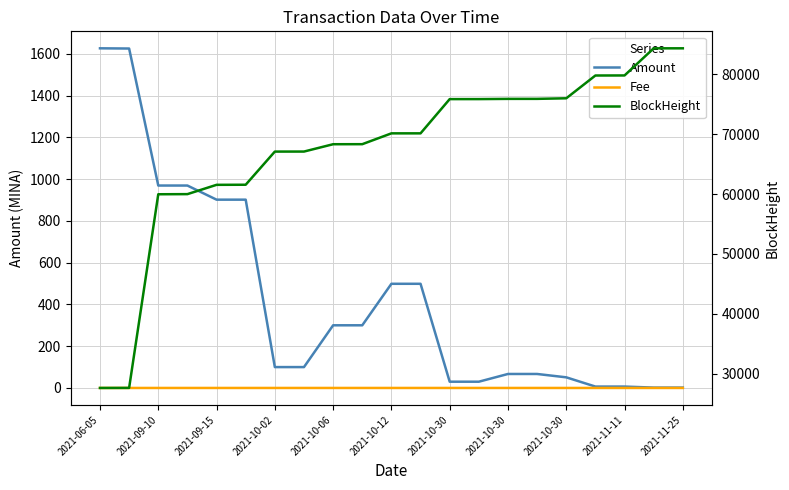

Rank the categories by BlockHeight value from highest to lowest.

20, 19, 18, 17, 16, 15, 14, 13, 12, 11, 2021-11-25, 2021-11-11, 2021-10-30, 2021-10-30, 2021-10-30, 2021-10-12, 2021-10-06, 2021-10-02, 2021-09-15, 2021-09-10, 2021-06-05